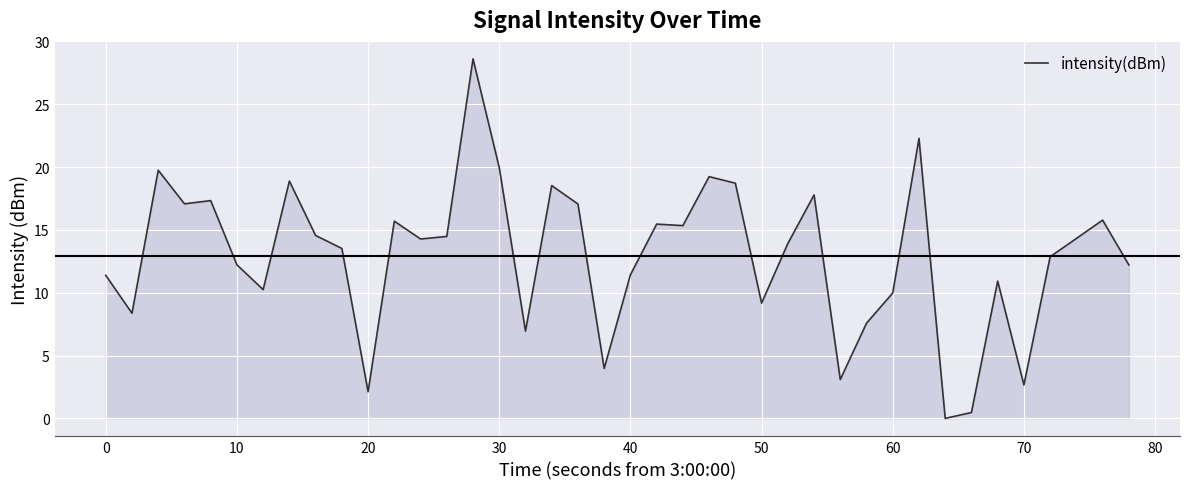

What is the difference between the maximum and minimum values?

28.6